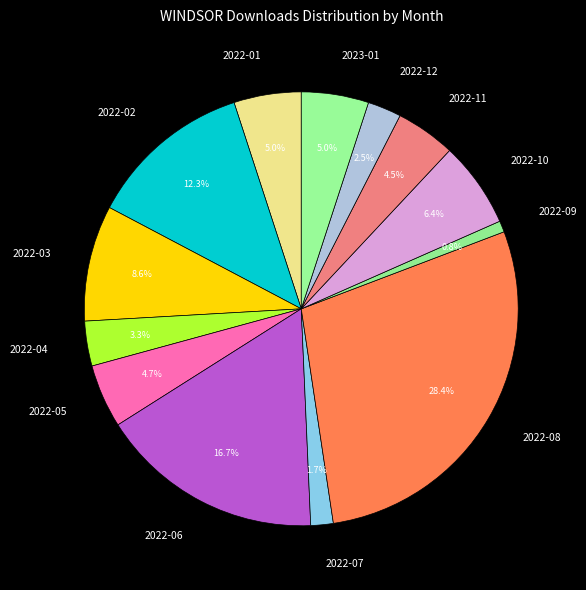

Does 2022-11 represent more than half of the total?

No